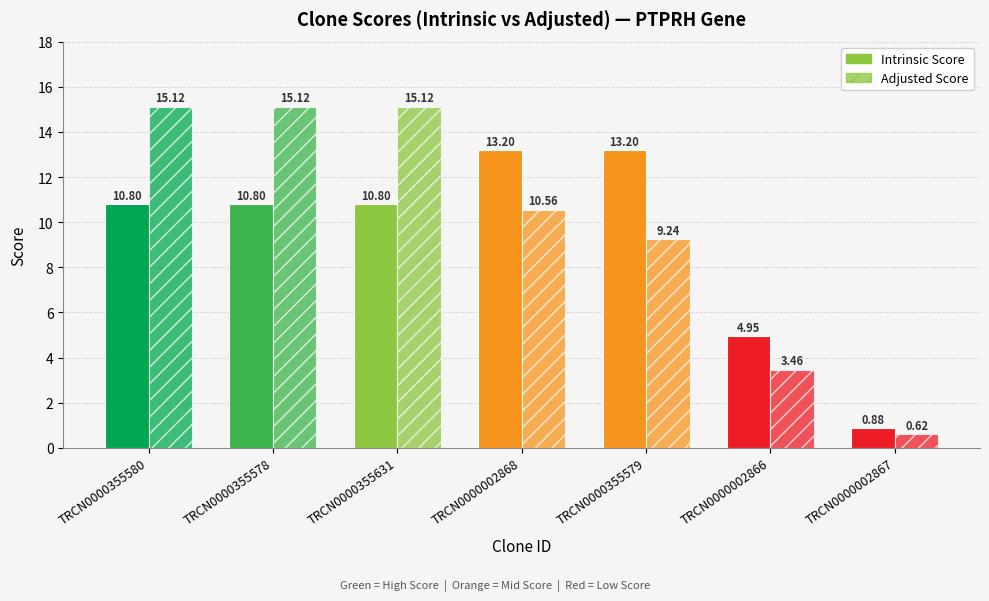

How many distinct data groups are displayed?

2